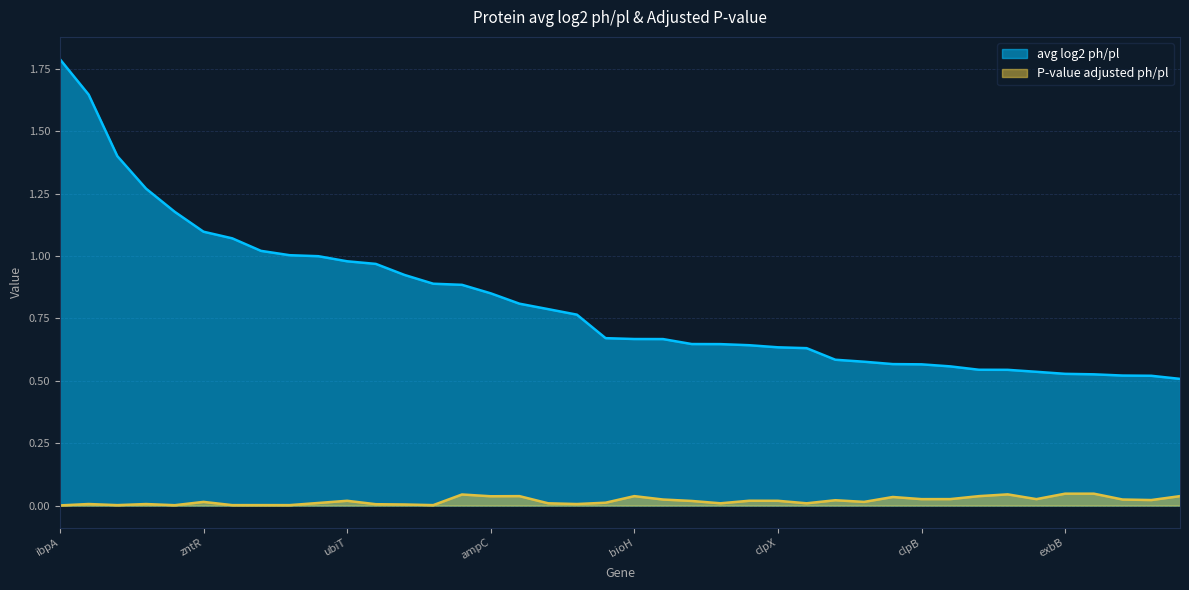

True or false: P-value adjusted ph/pl and avg log2 ph/pl intersect in this chart.

False